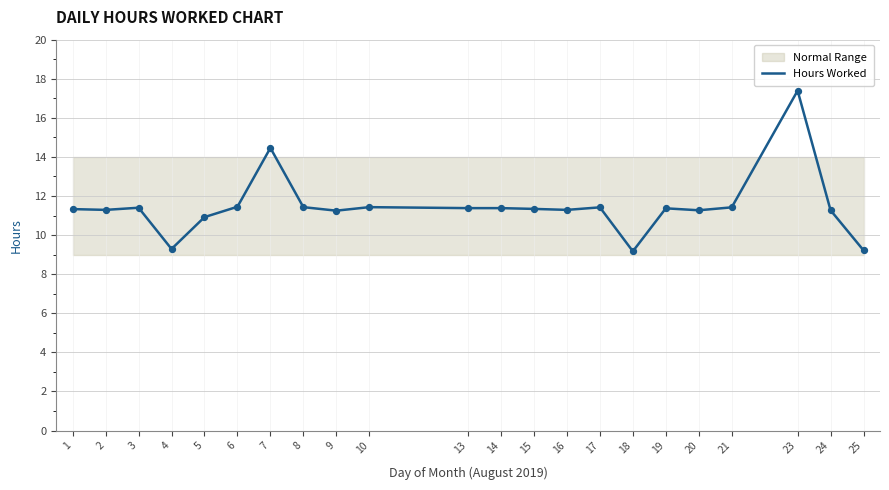

Between 25 and 18, which is larger?

25